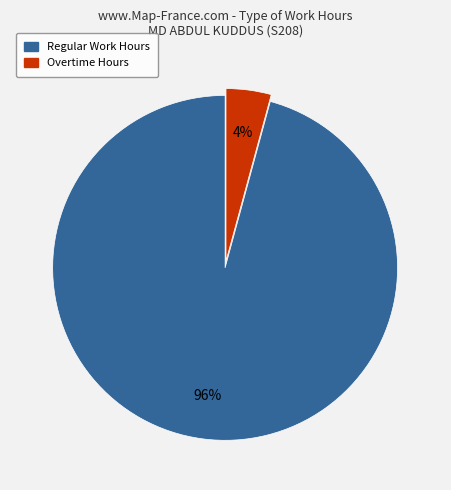

To the nearest percent, what is the difference between the largest and smallest slice percentages?

92%